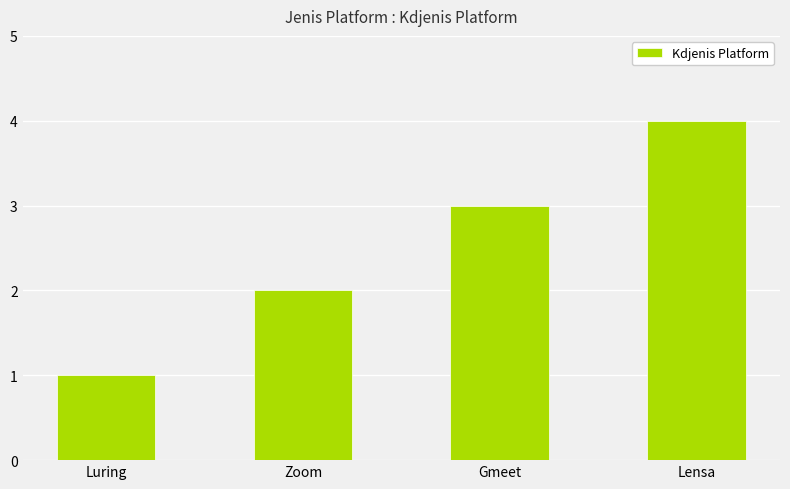

What is the sum of all values?

10